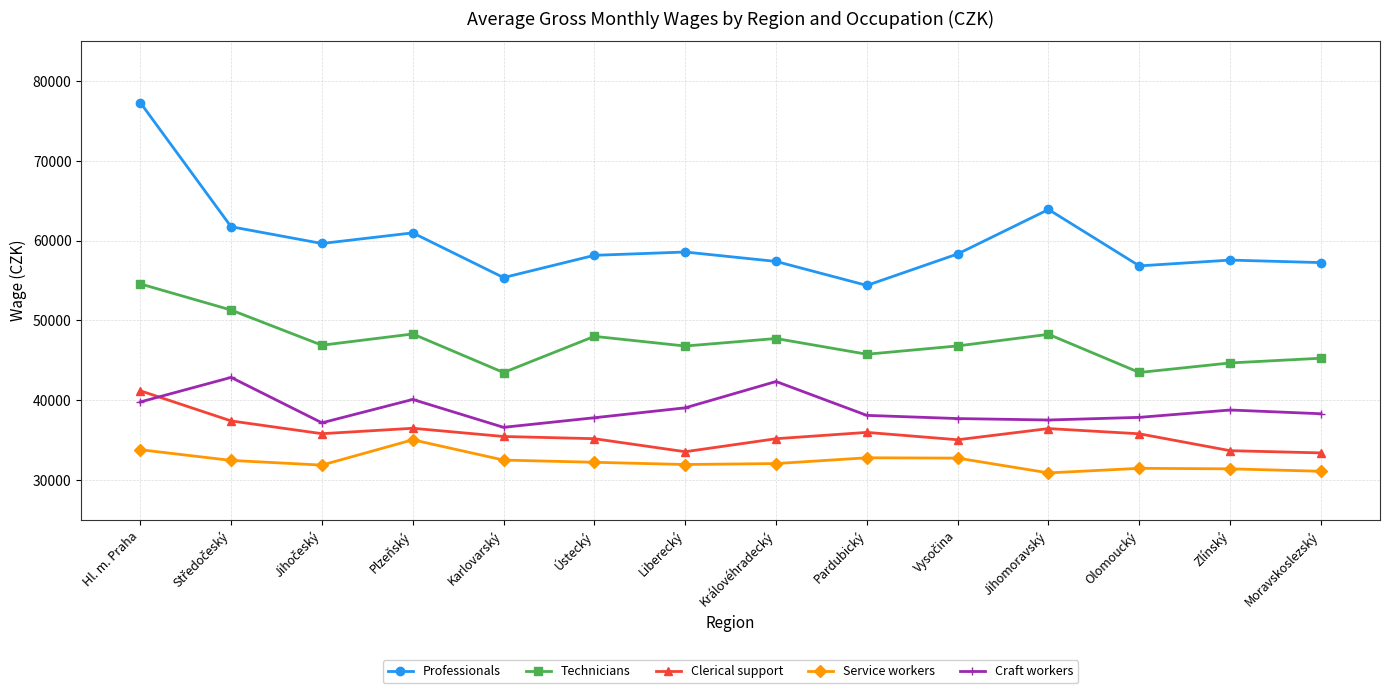

Count the number of data series in this chart.

5